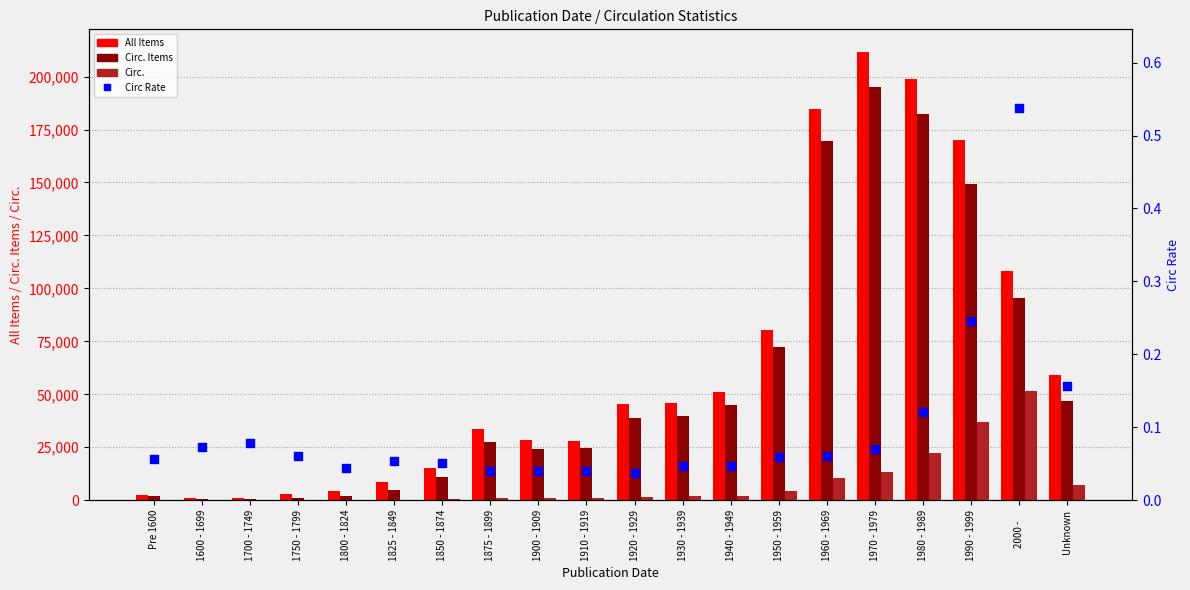

Which series has the largest total across all categories?

All Items